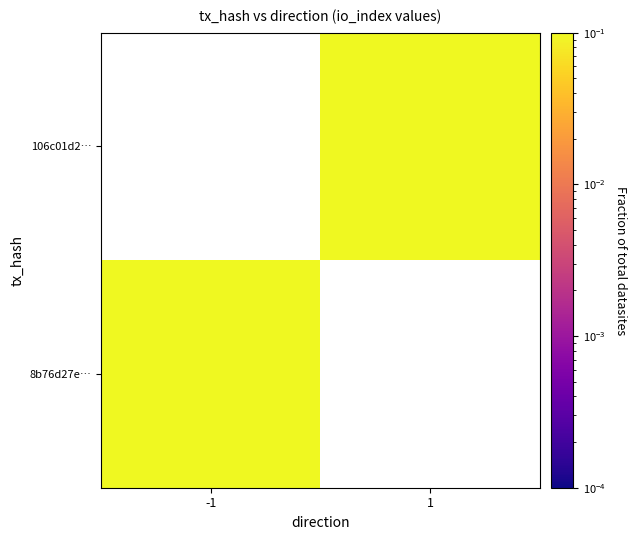

At which label does 8b76d27e… reach its peak?

-1